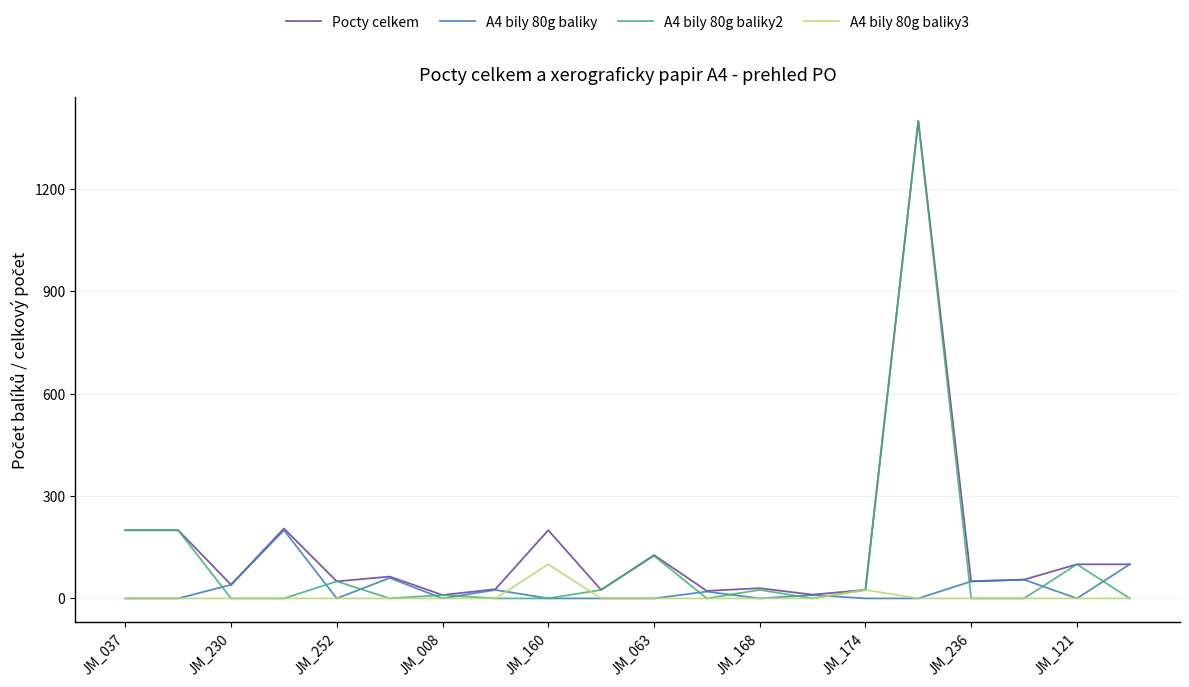

Which series has the widest spread of values?

A4 bily 80g baliky2